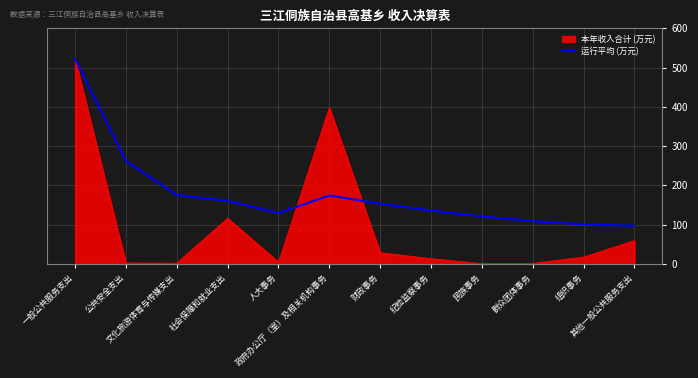

What is the lowest value of the 运行平均 (万元) series?

96.9